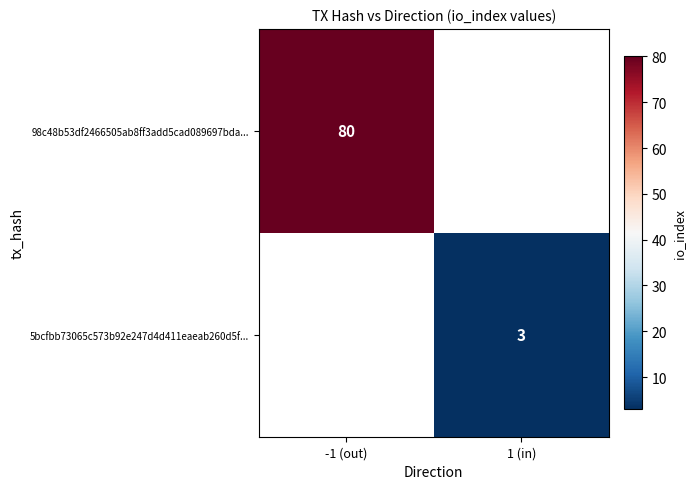

The 5bcfbb73065c573b92e247d4d411eaeab260d5f... series shows 3 at 1 (in). True or false?

True